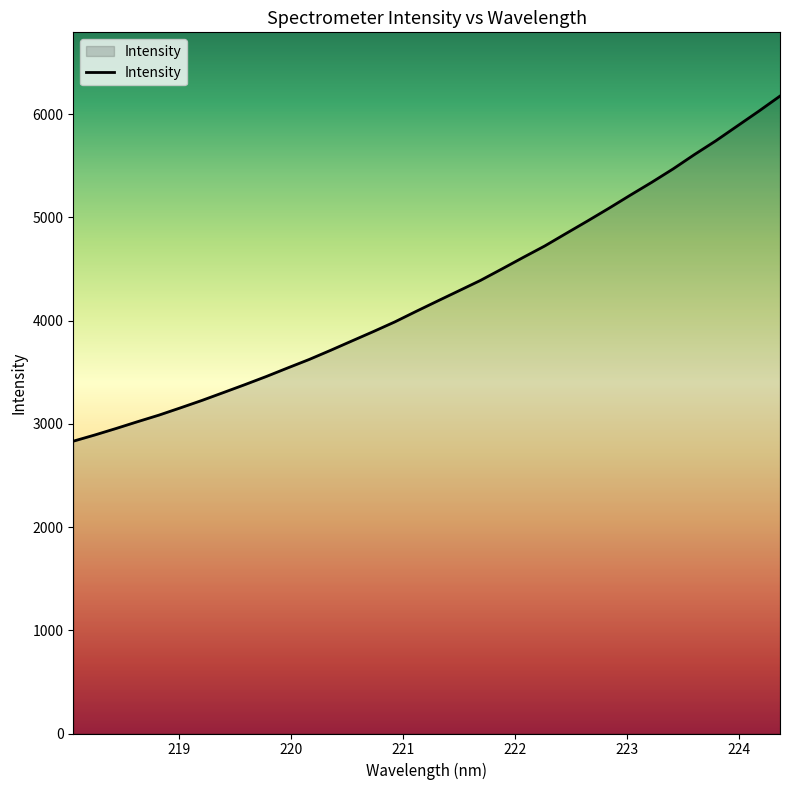

What is the smallest value displayed?

2831.6